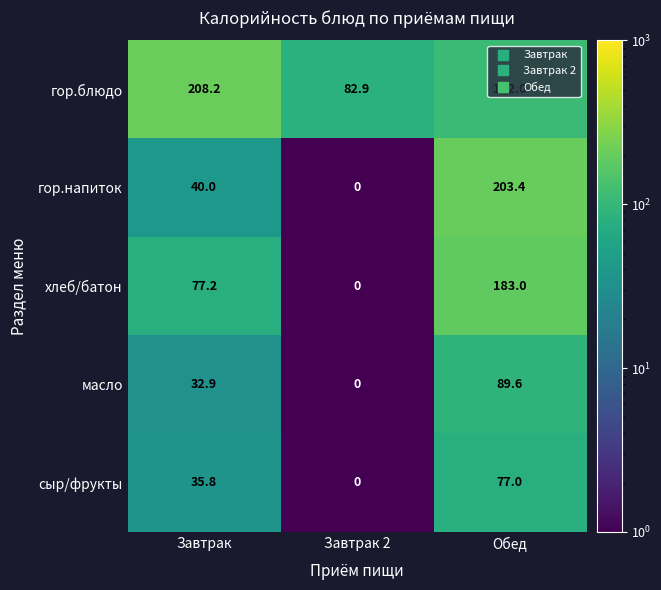

What is the spread (max minus min) of values at Обед?

126.4